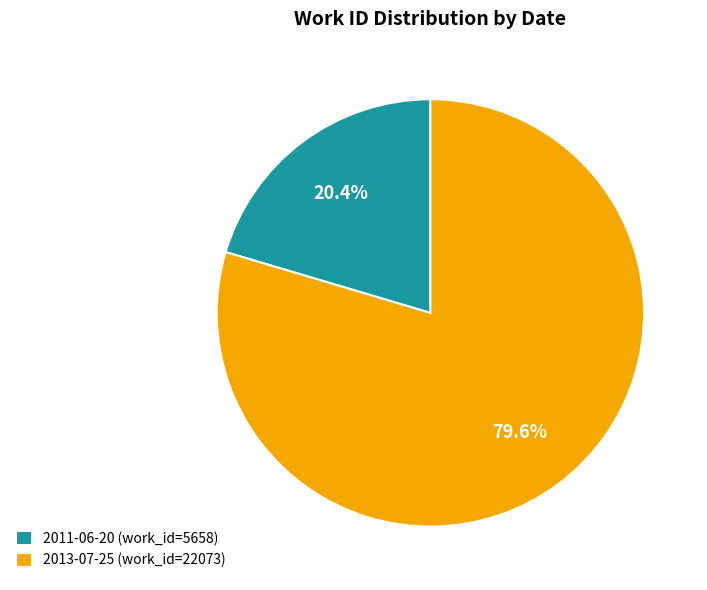

To the nearest percent, what is the combined percentage of 2011-06-20 and 2013-07-25?

100%